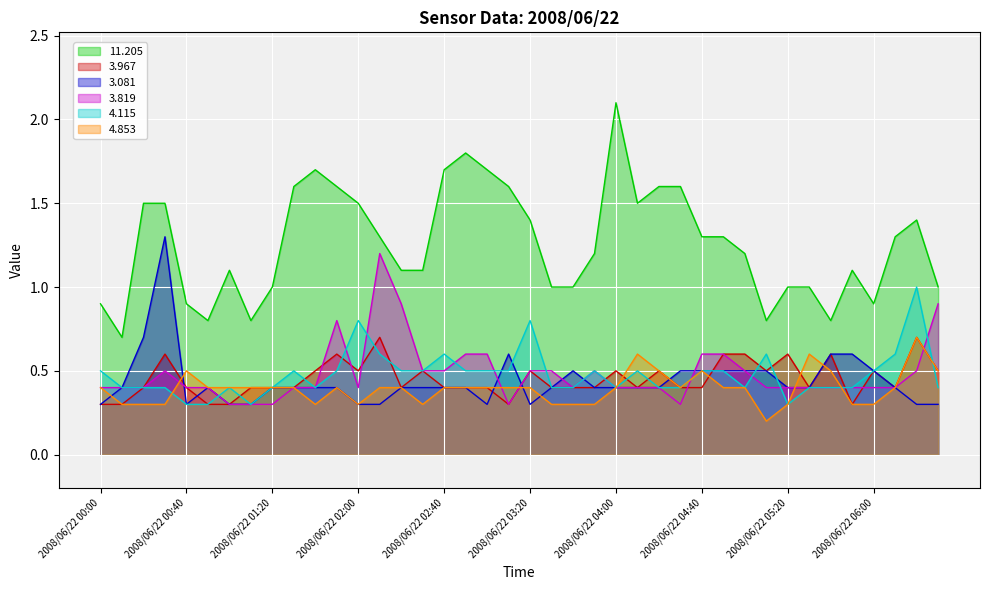

How many lines are shown in the chart?

6